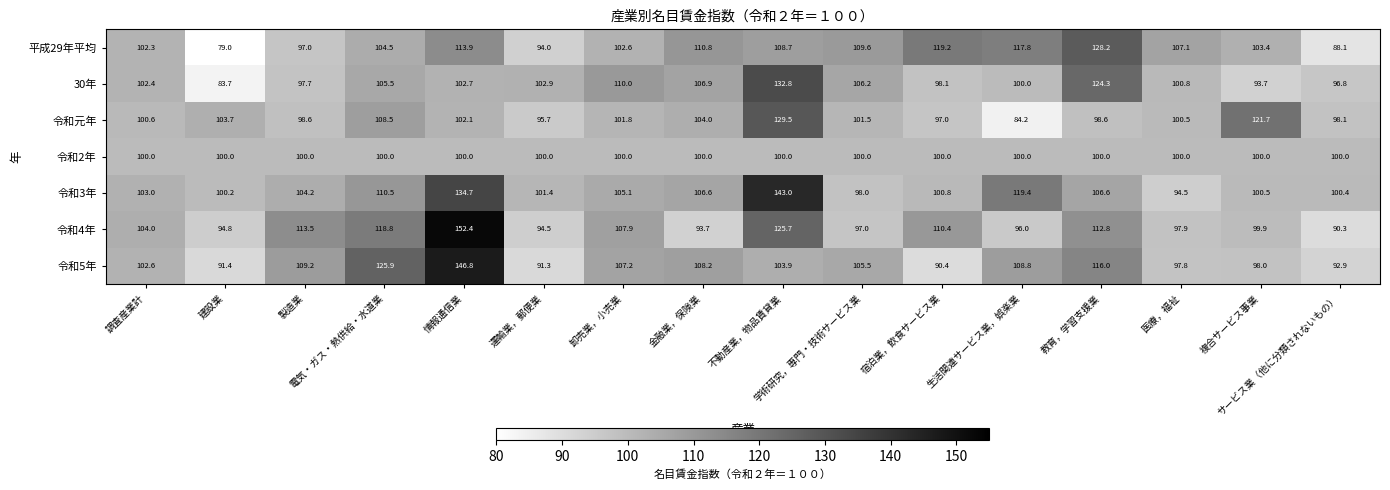

What is the difference between the second highest and minimum values in the 30年 series?

40.6